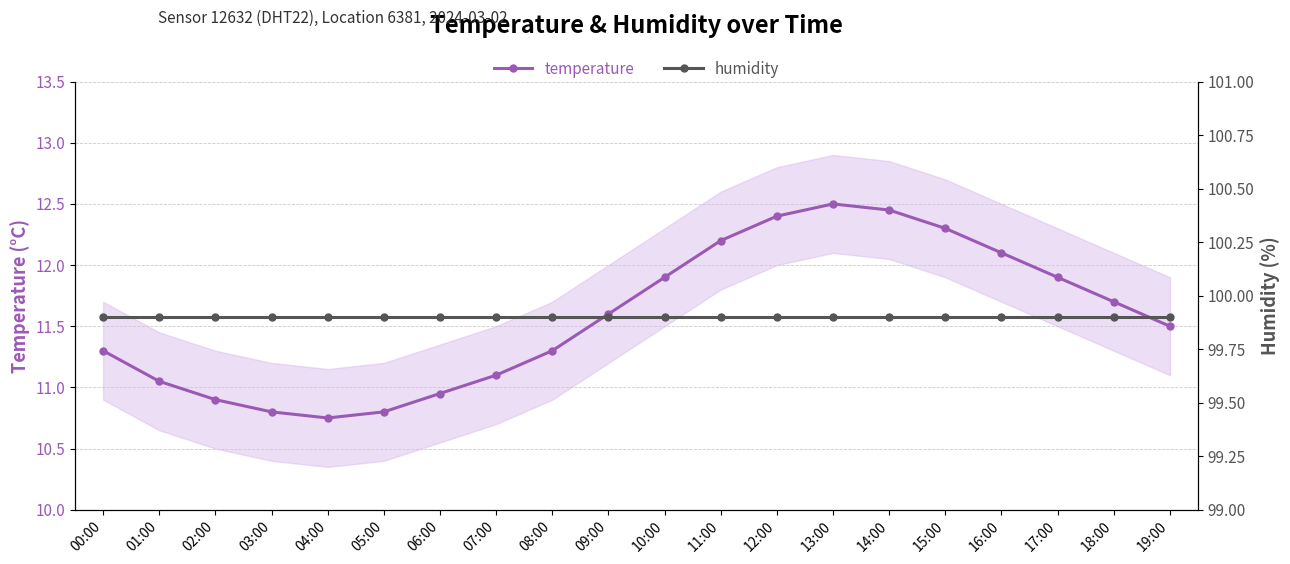

True or false: temperature and humidity cross at least once.

False